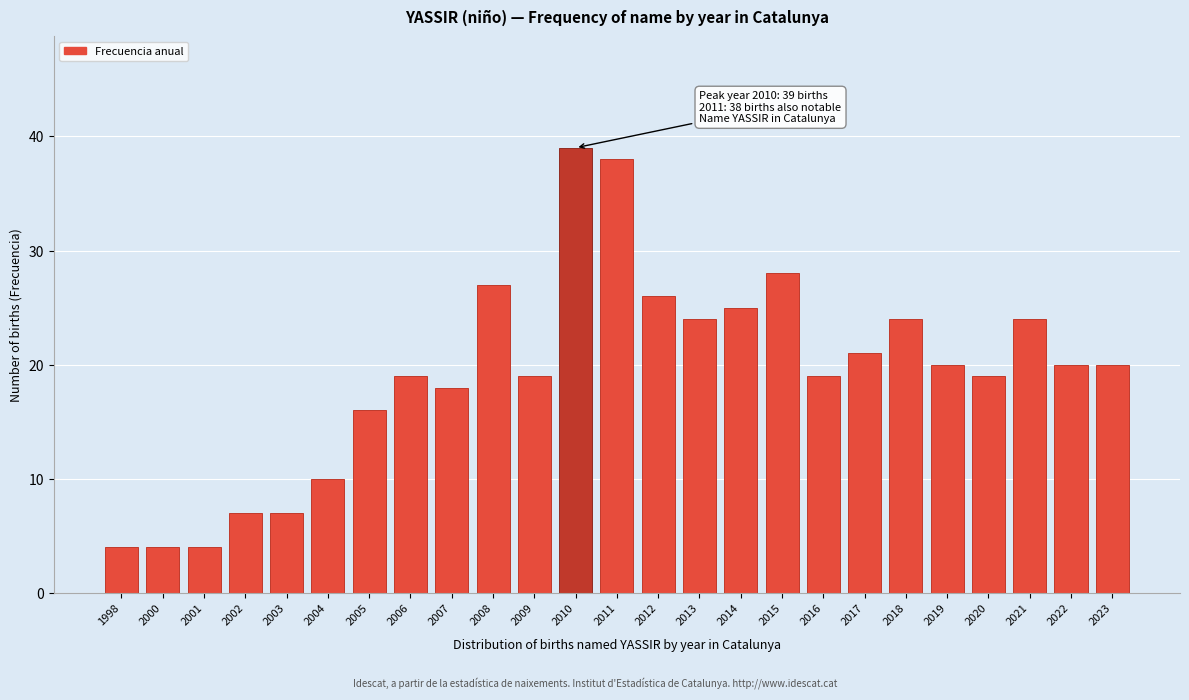

Reading right to left, extract all data points from this chart.

2023=20	2022=20	2021=24	2020=19	2019=20	2018=24	2017=21	2016=19	2015=28	2014=25	2013=24	2012=26	2011=38	2010=39	2009=19	2008=27	2007=18	2006=19	2005=16	2004=10	2003=7	2002=7	2001=4	2000=4	1998=4